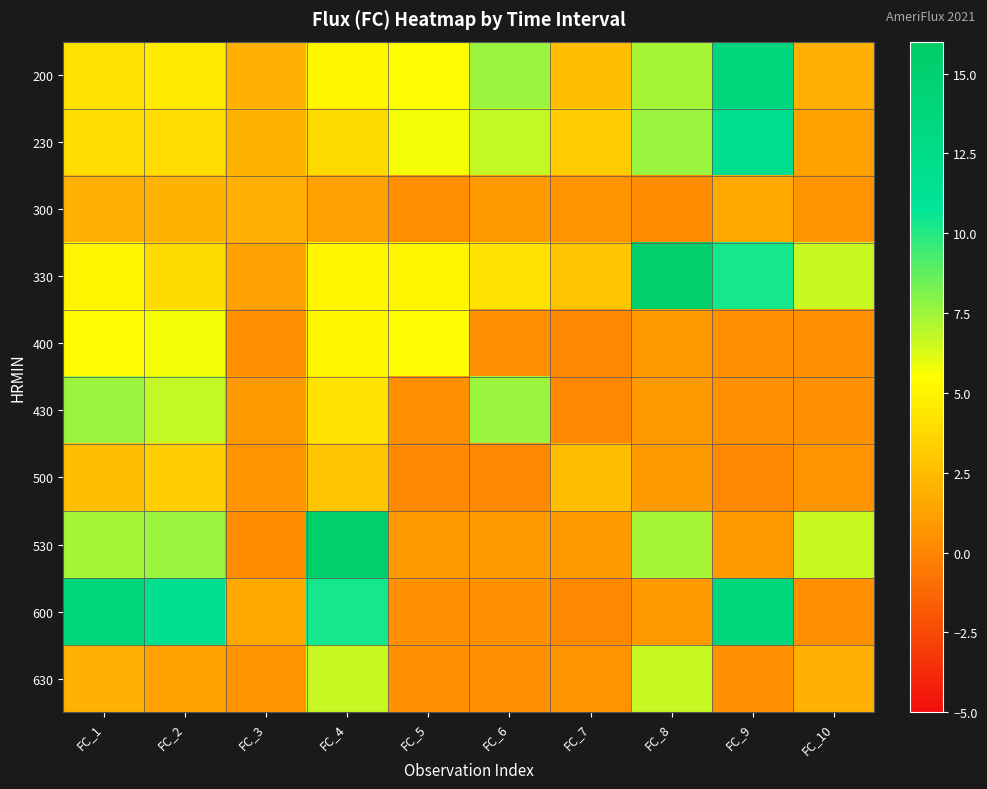

Rank the series by their maximum value, from lowest to highest.

300, 500, 400, 630, 430, 230, 200, 600, 330, 530